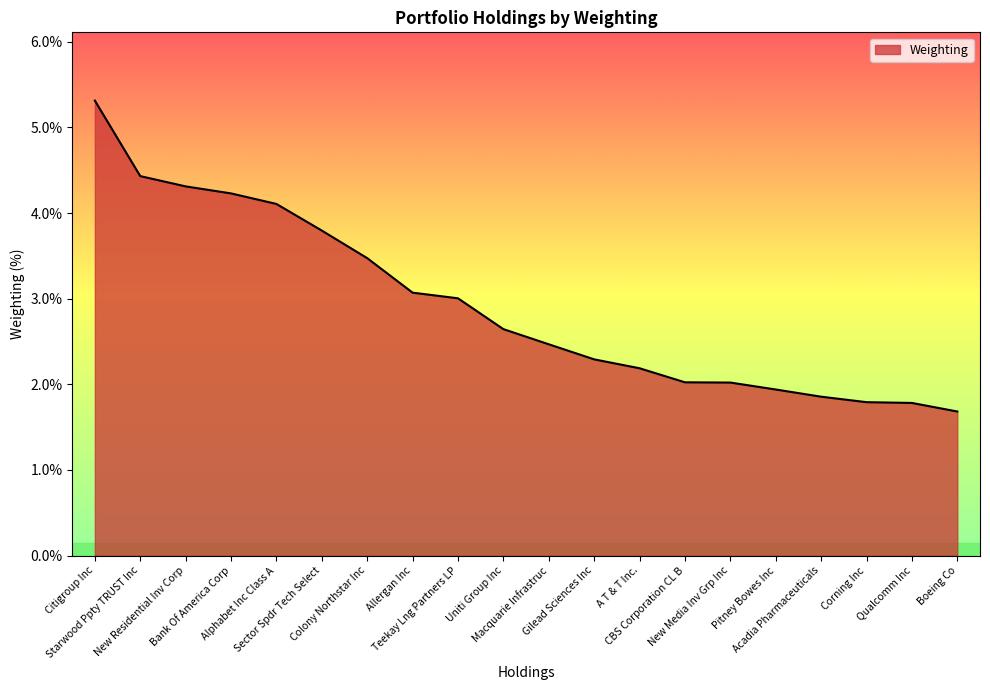

Where does the data first go above 2?

Citigroup Inc